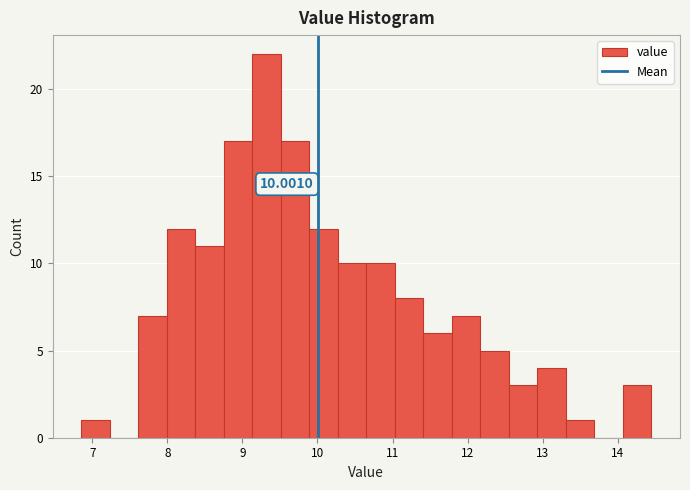

Read against the x-axis, roughly where is the centre of the tallest bar?

9.3